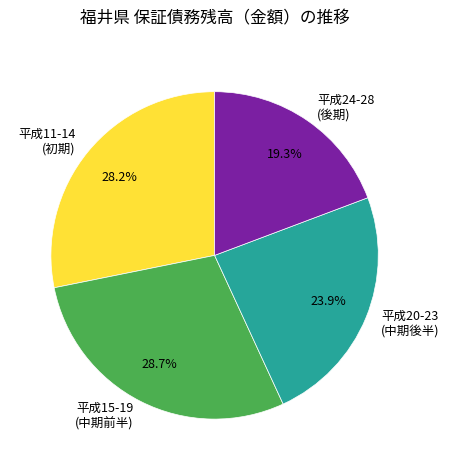

Is there a majority slice in this chart?

No